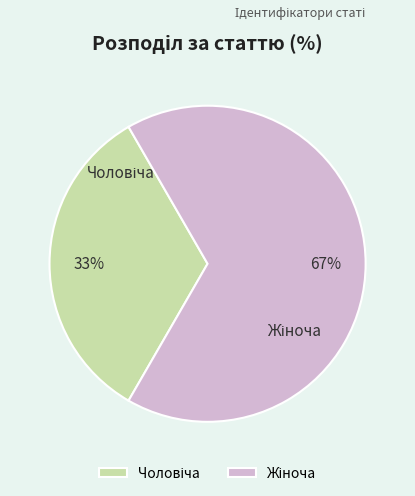

Is there any slice that represents more than half of the pie?

Yes